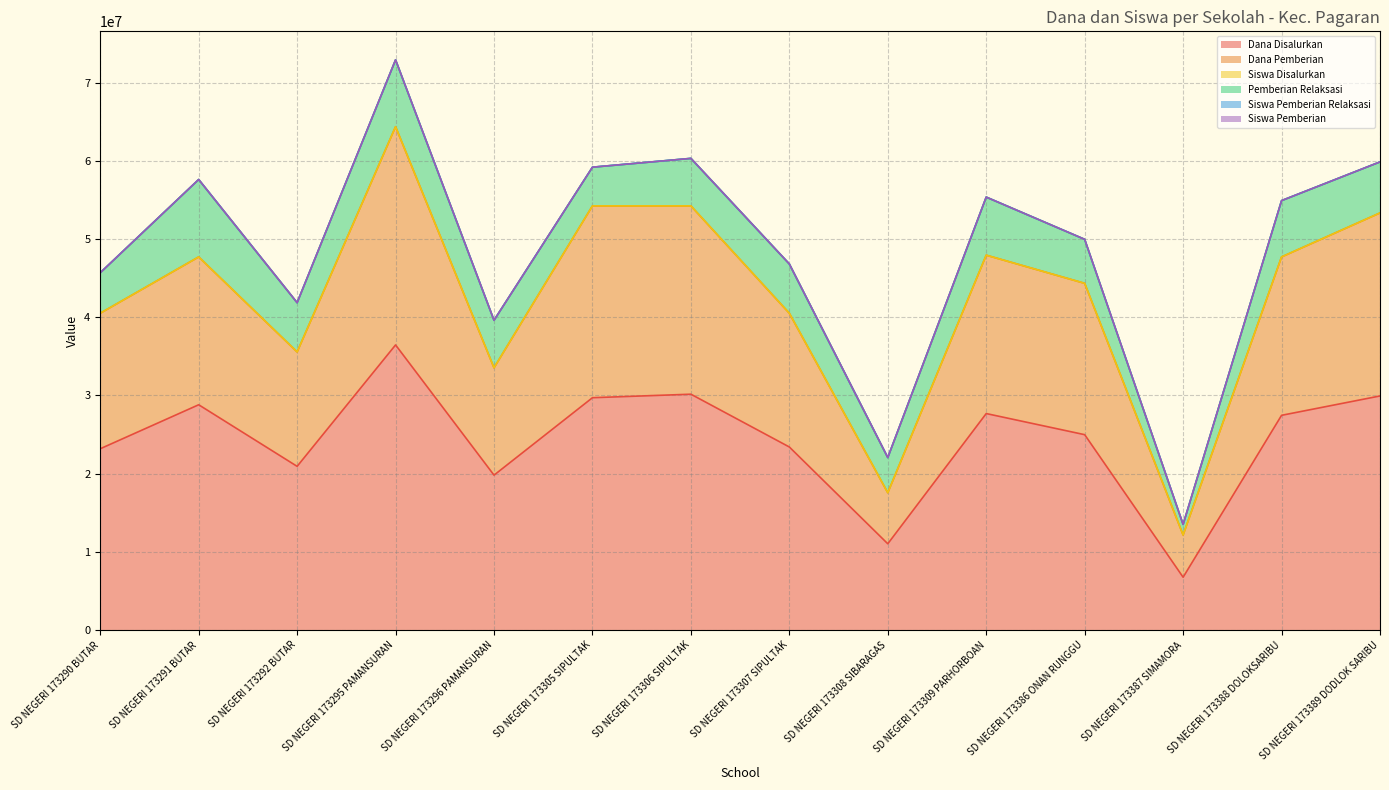

How many data points does each series have?

14